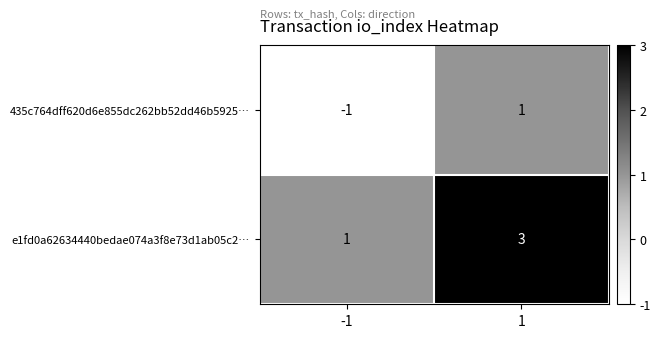

Which series has the largest total across all categories?

e1fd0a62634440bedae074a3f8e73d1ab05c2…